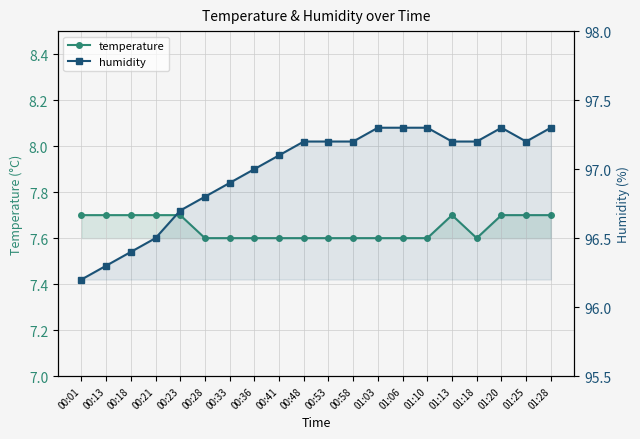

Is the value of temperature at 00:53 greater than the value of humidity at 00:23?

No